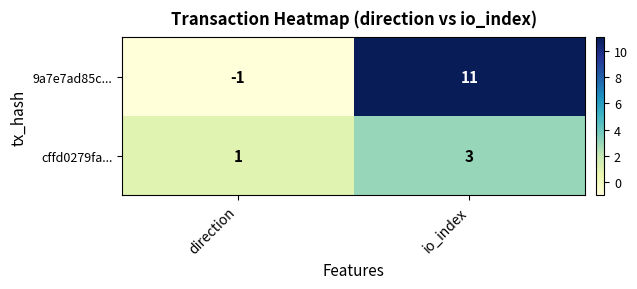

Reading left to right, extract all data points from this chart.

9a7e7ad85c...: -1	11
cffd0279fa...: 1	3